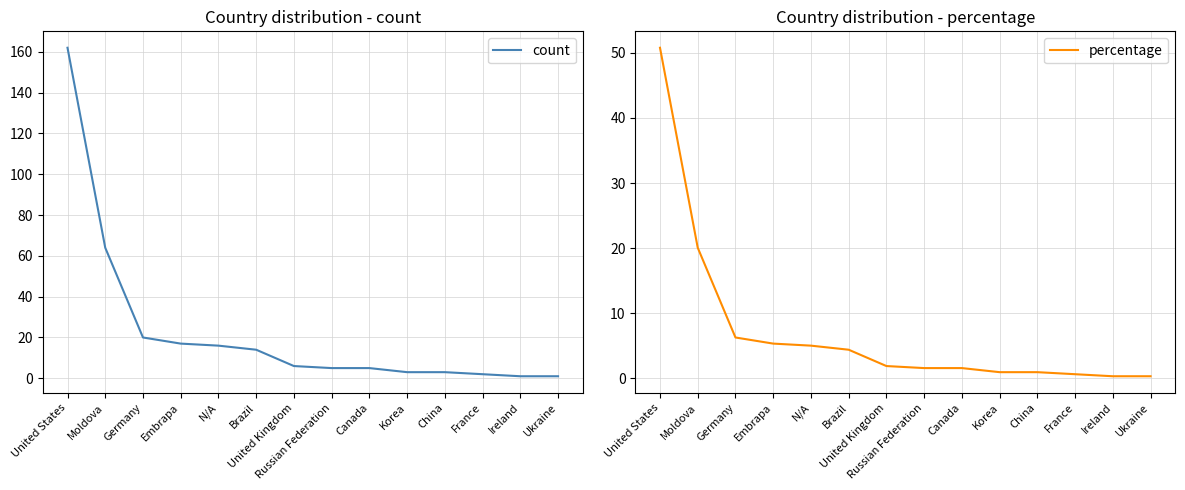

Which series changed the most between N/A and China?

count